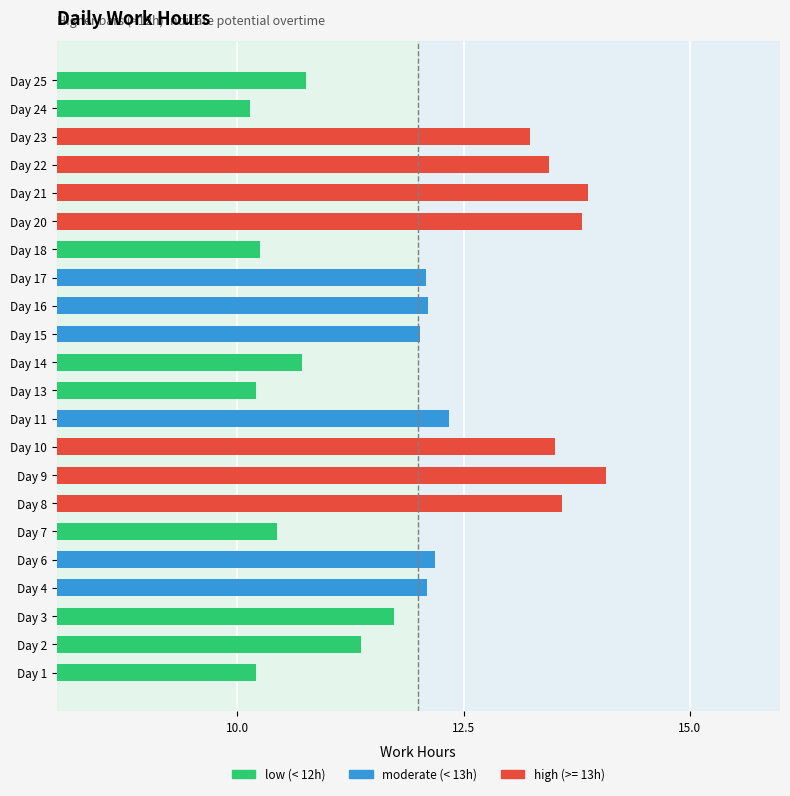

What is the difference between the second highest and second lowest values?

3.7